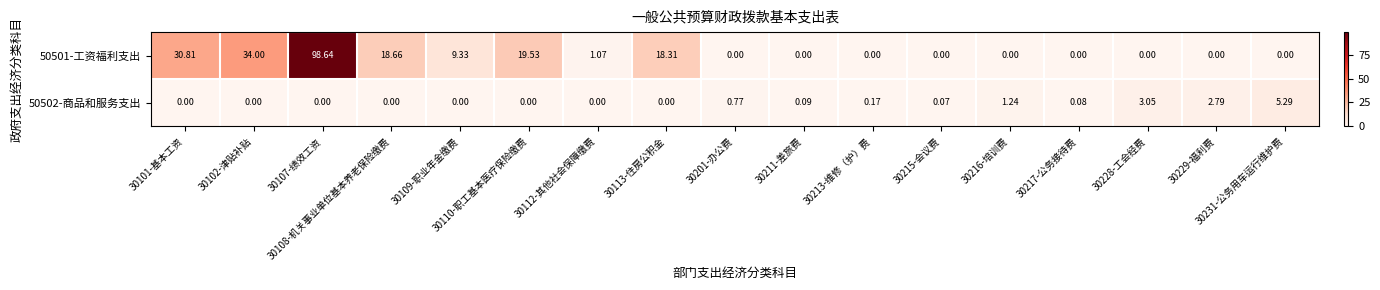

At how many categories does at least one series exceed 76?

1